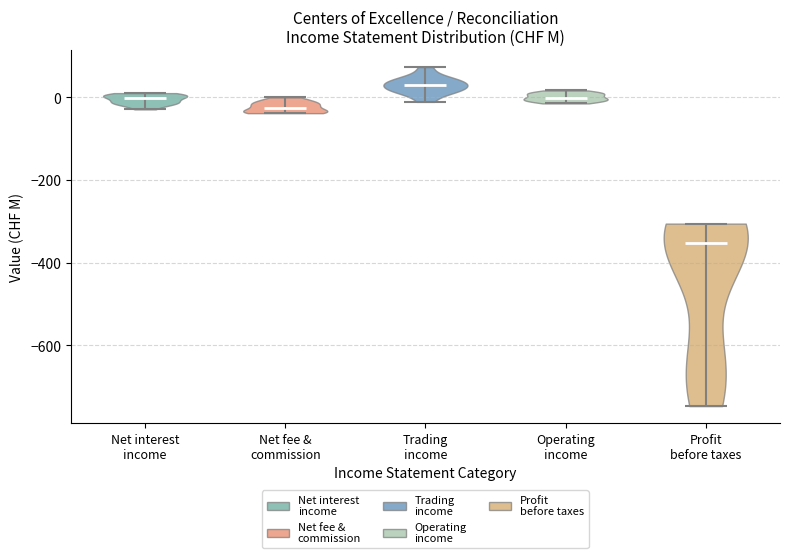

Reading left to right, read every violin against the y-axis: where its median line is, and the lowest and highest points it reaches. The values are not printed on the chart, so give them approximately, as read against the axis.

Net interest income: median line 0, lowest point -20, highest point 20
Net fee & commission: median line -20, lowest point -40, highest point 0
Trading income: median line 20, lowest point -20, highest point 80
Operating income: median line 0, lowest point -20, highest point 20
Profit before taxes: median line -360, lowest point -740, highest point -300